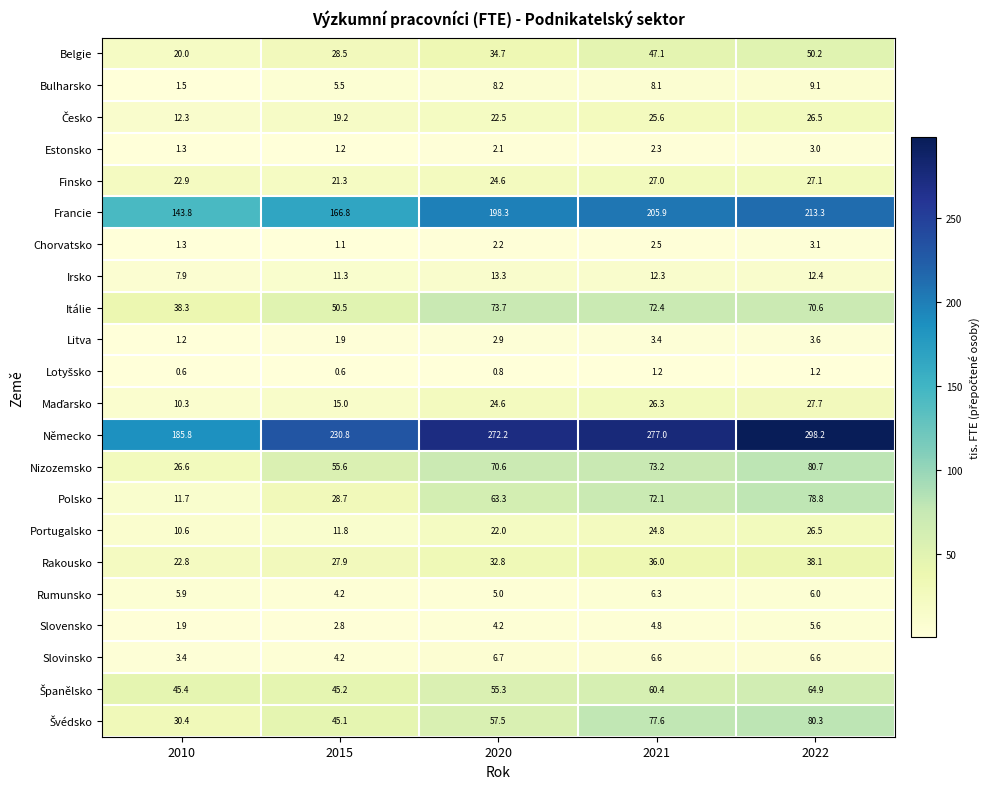

What is the difference between the Itálie values at 2021 and 2020?

1.3